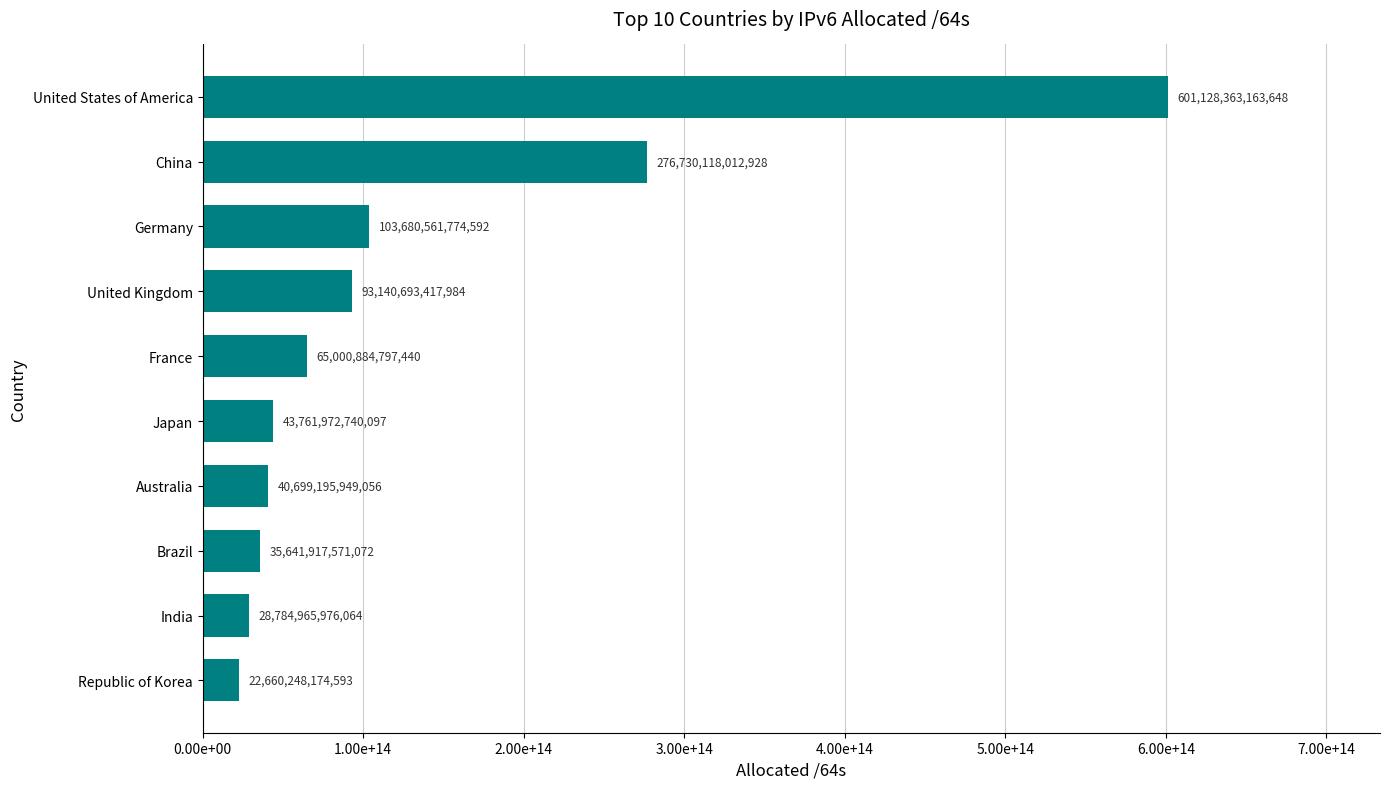

Rank the categories by value from lowest to highest.

Republic of Korea, India, Brazil, Australia, Japan, France, United Kingdom, Germany, China, United States of America